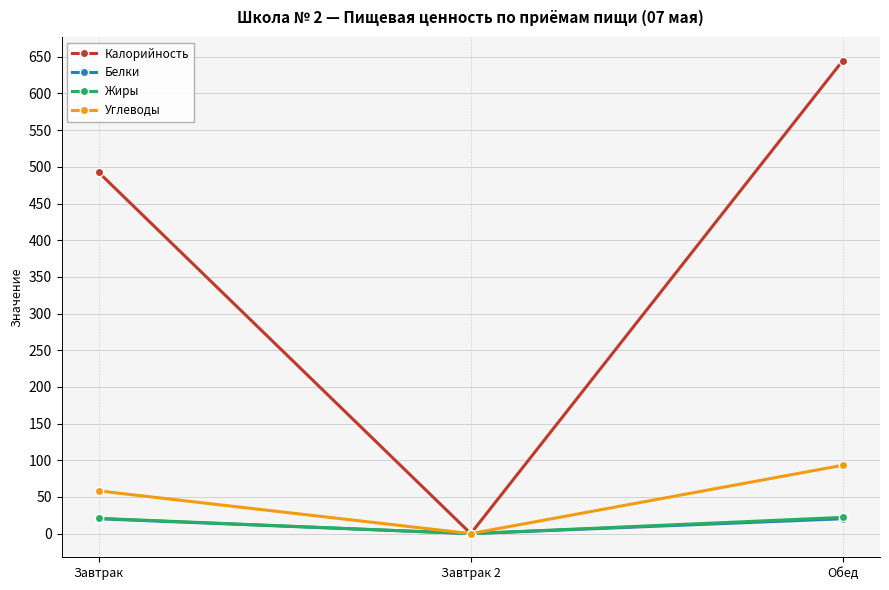

How many values in the Белки series exceed 20?

2